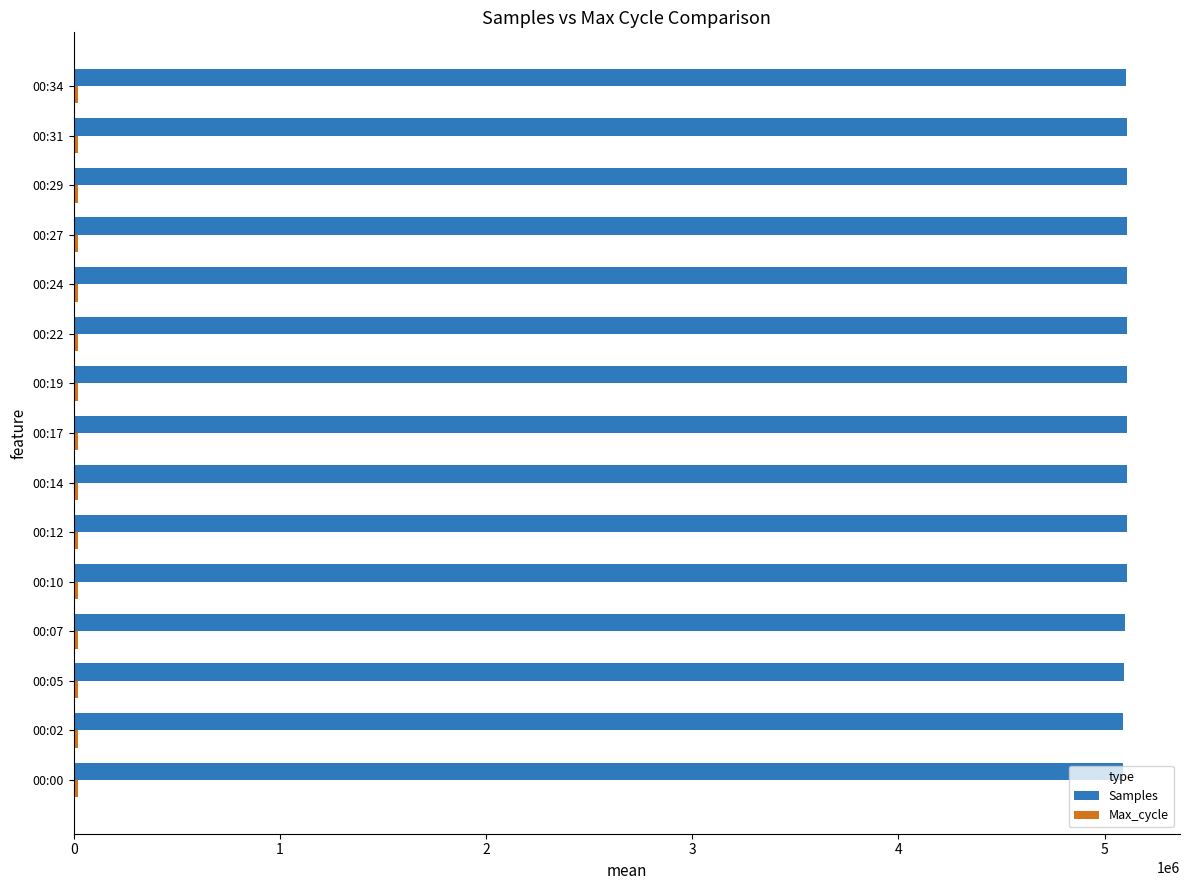

The value of Samples at 00:02 is 5090207. True or false?

True